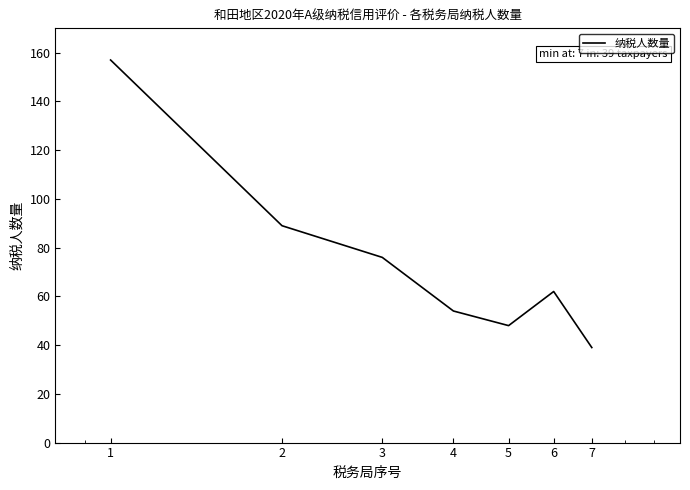

What is the sum of all values?

525